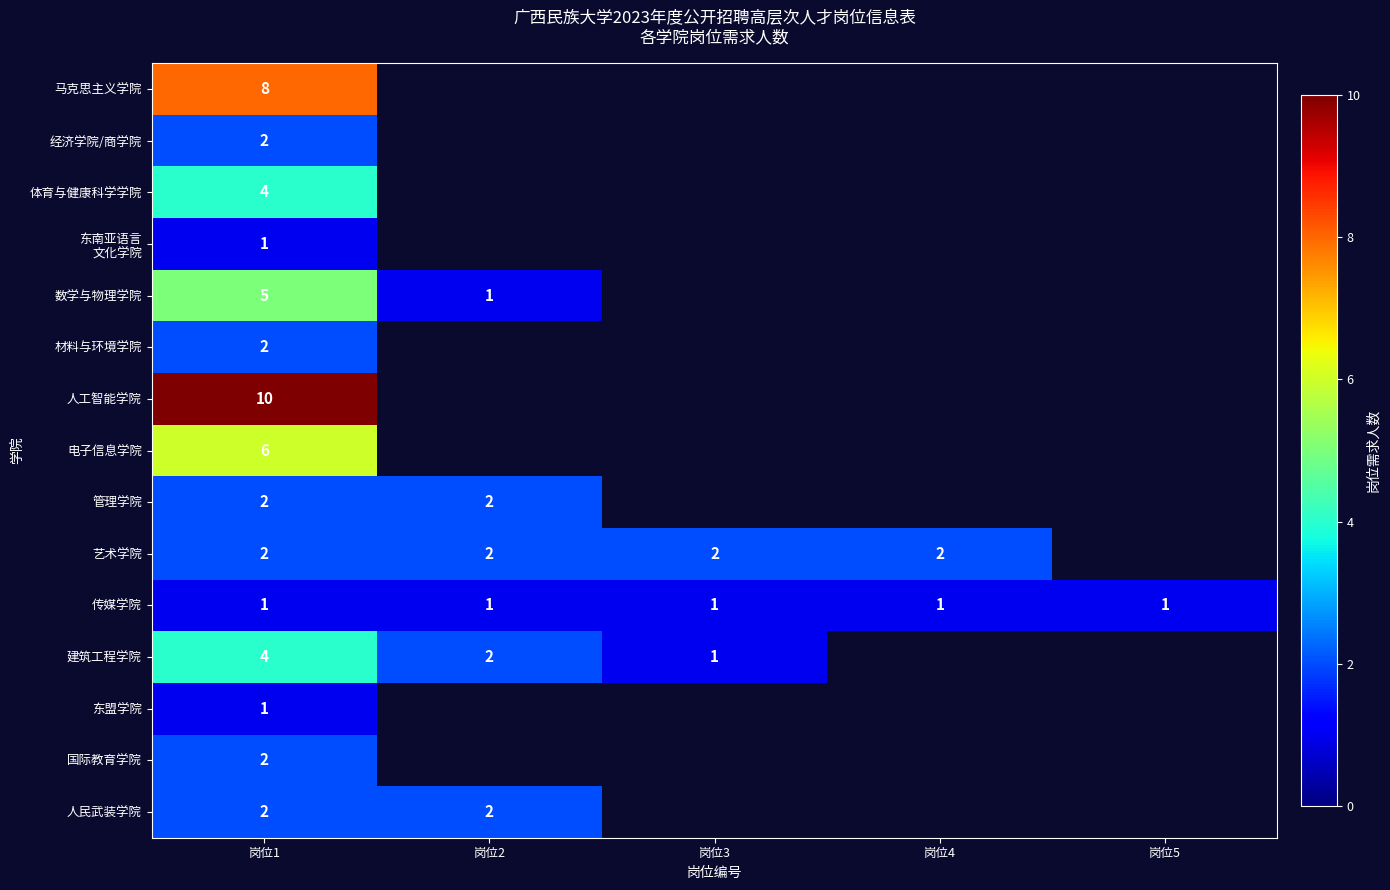

What is the difference between the highest and lowest values at 岗位1?

9